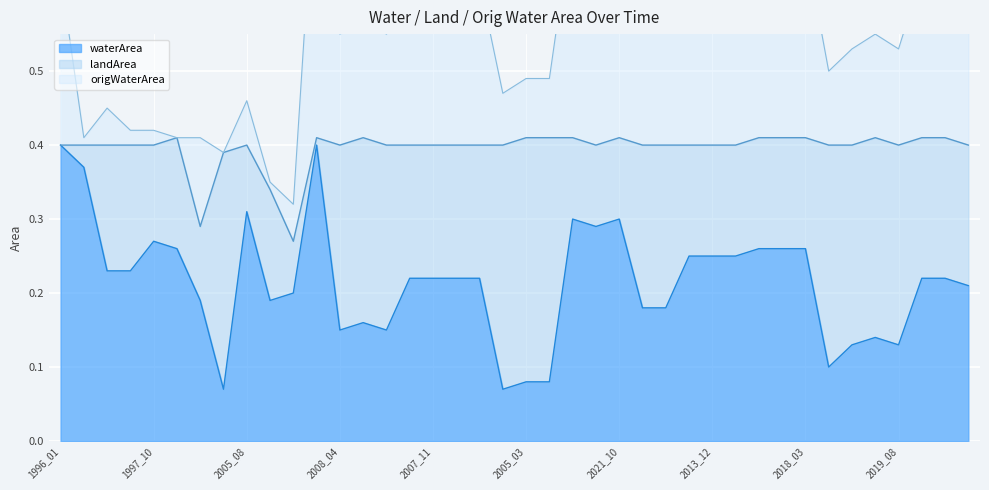

The value of waterArea at 2018_03 is 0.1. True or false?

False